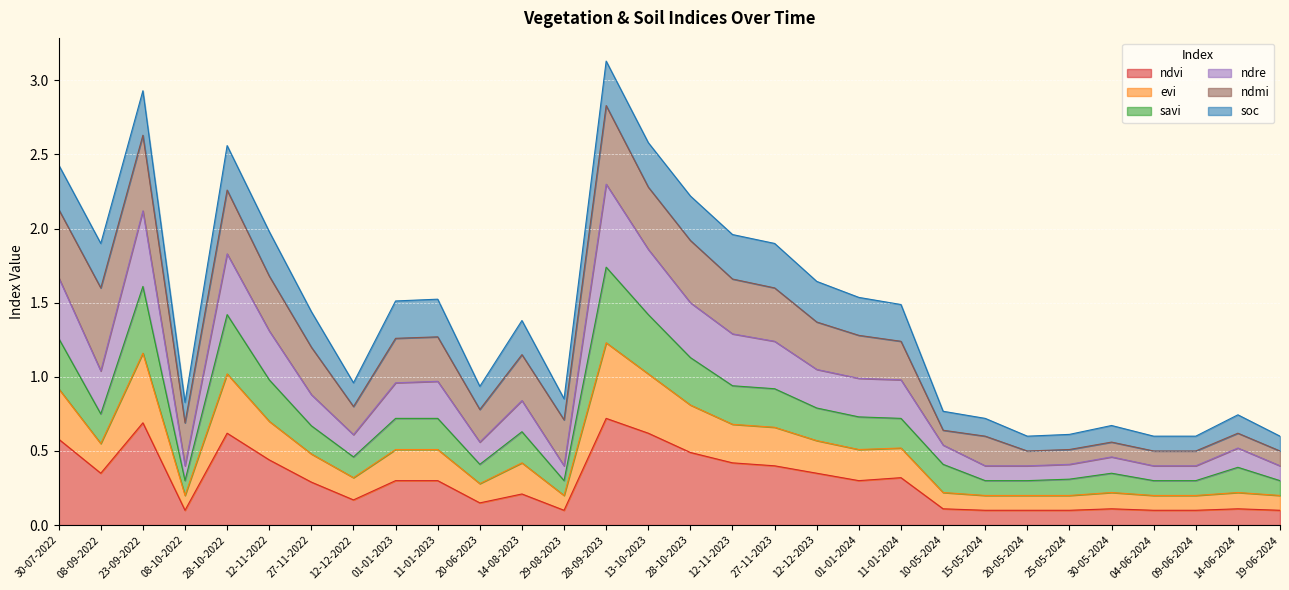

The ndvi series shows 0.3 at 28-10-2023. True or false?

False